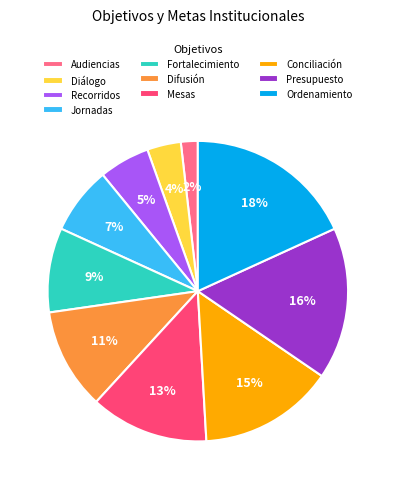

Count the number of slices in the pie.

10